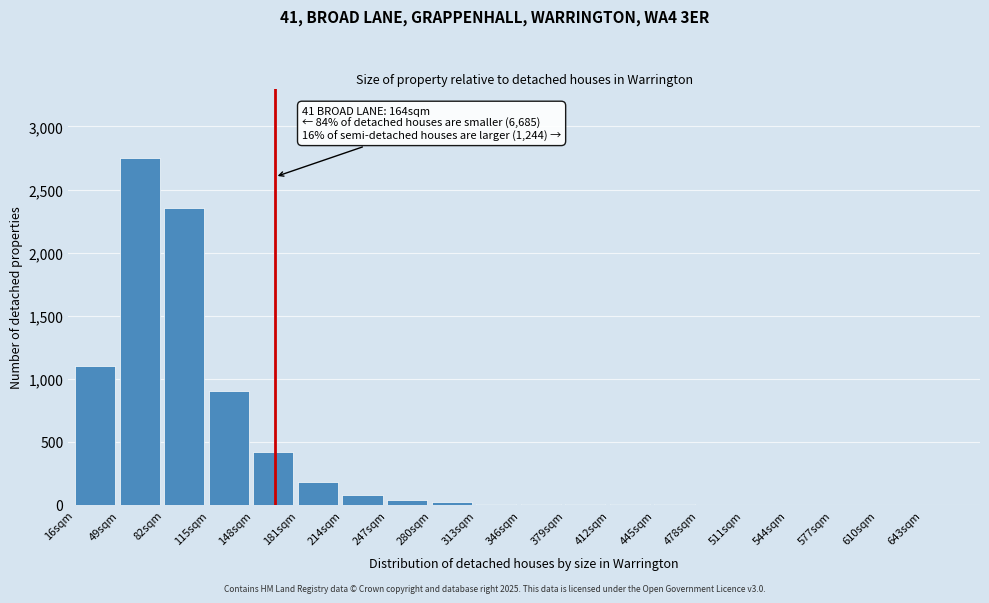

Which label corresponds to the largest value in the chart?

49sqm